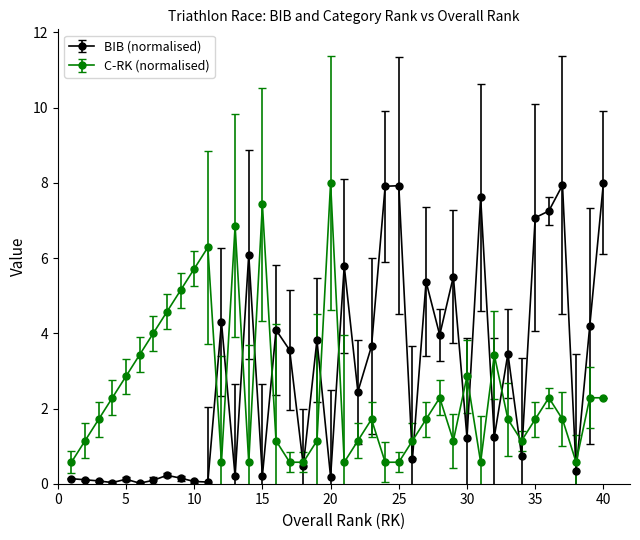

Rank the series by their average value, from lowest to highest.

C-RK (normalised), BIB (normalised)